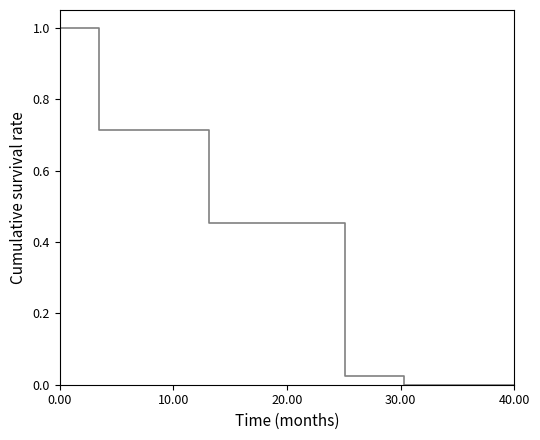

Is it true that the value at 50.00 is 0.0?

False